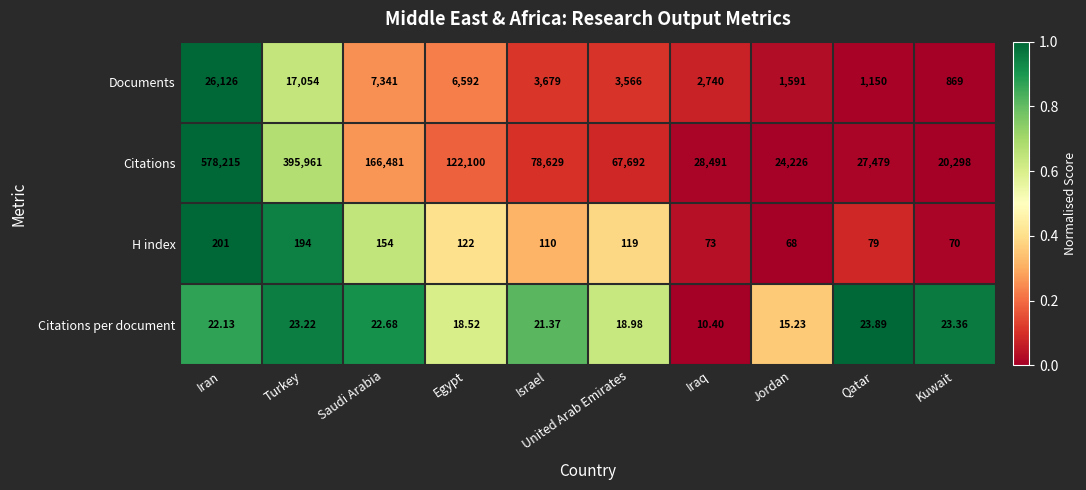

Between Iran and Saudi Arabia, which series saw the biggest shift?

Citations